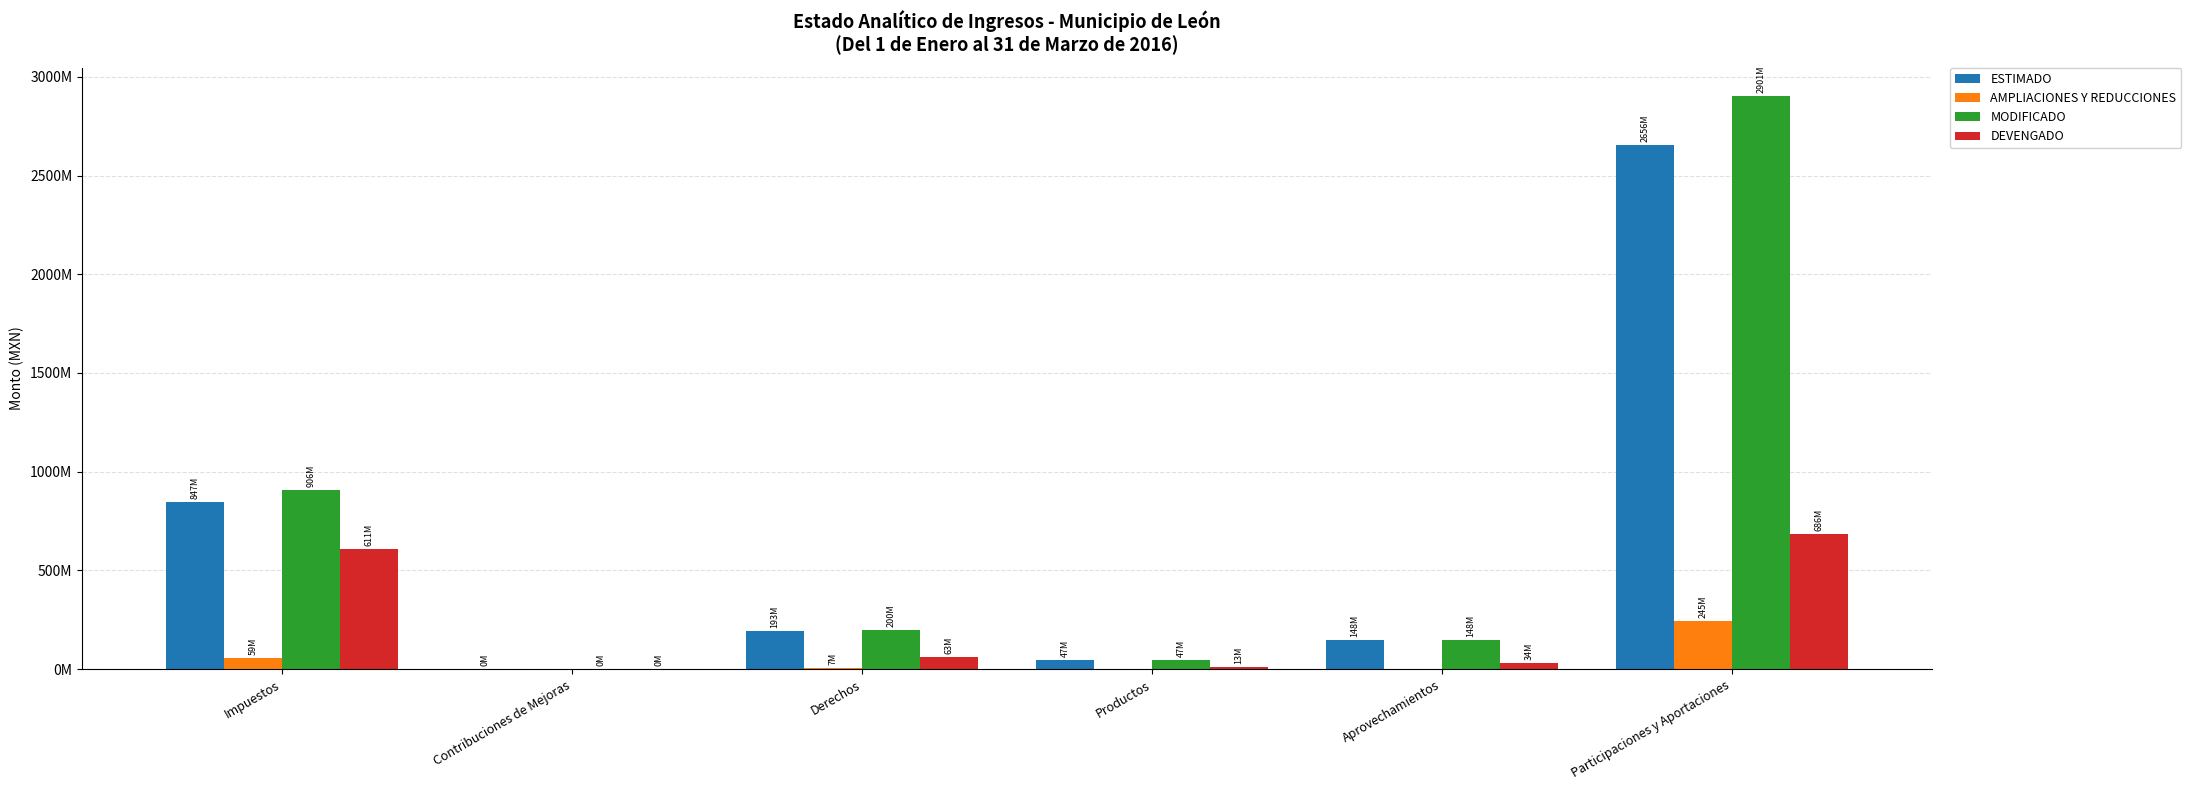

What is the minimum value for ESTIMADO?

29020.3